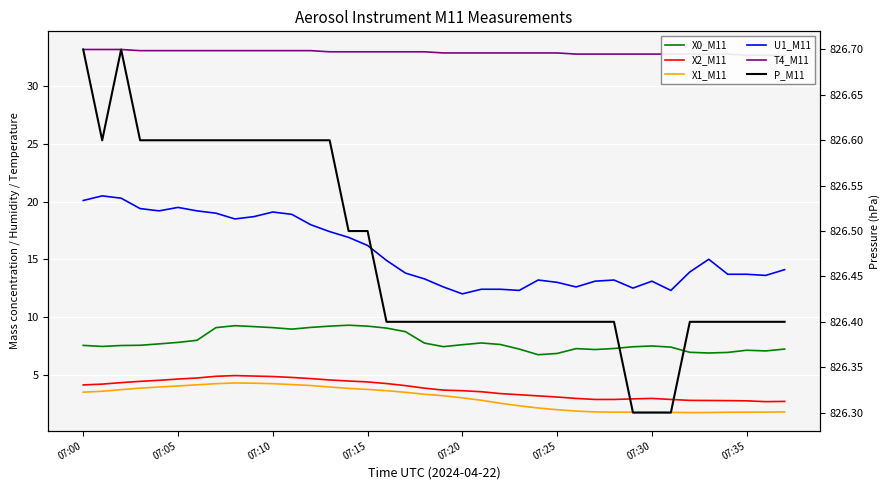

List the series in order of their peak value, highest first.

P_M11, T4_M11, U1_M11, X0_M11, X2_M11, X1_M11